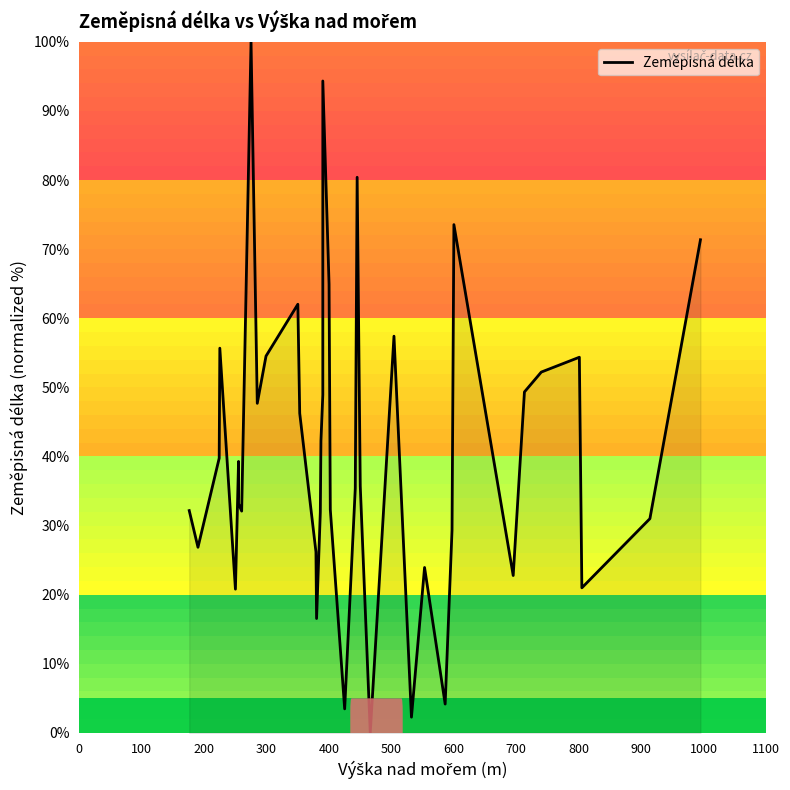

The value at 39 is 121.1. True or false?

False